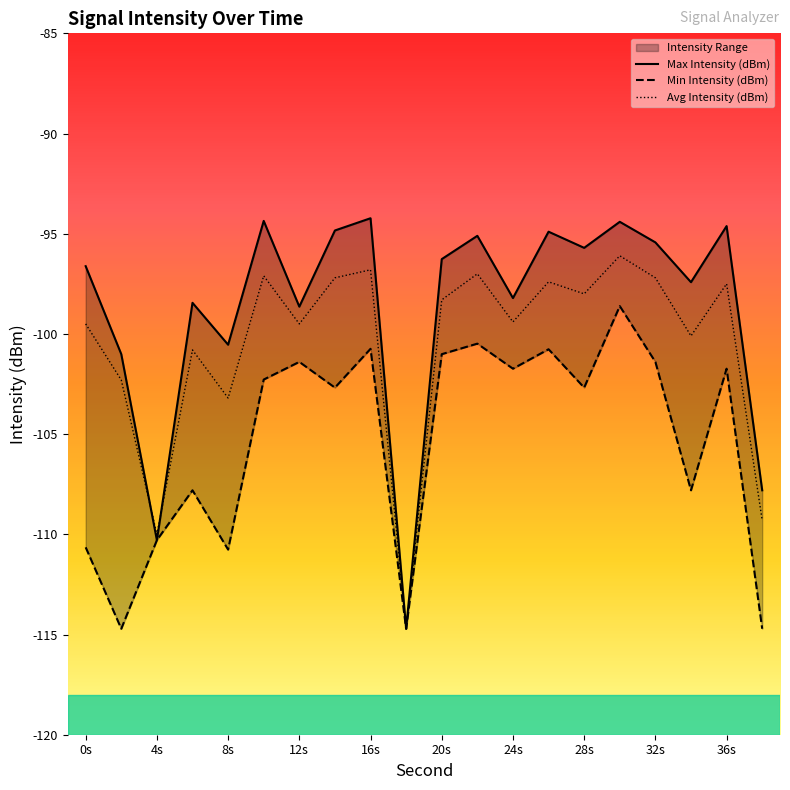

The Avg Intensity (dBm) series shows -61.5 at 16s. True or false?

False